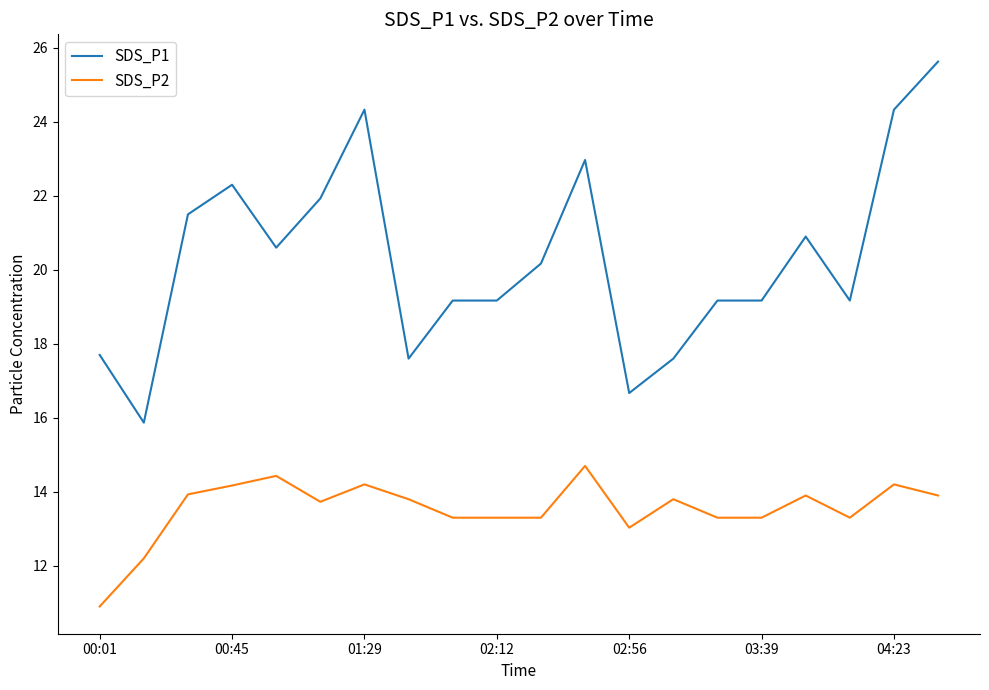

Which series has the largest total across all categories?

SDS_P1